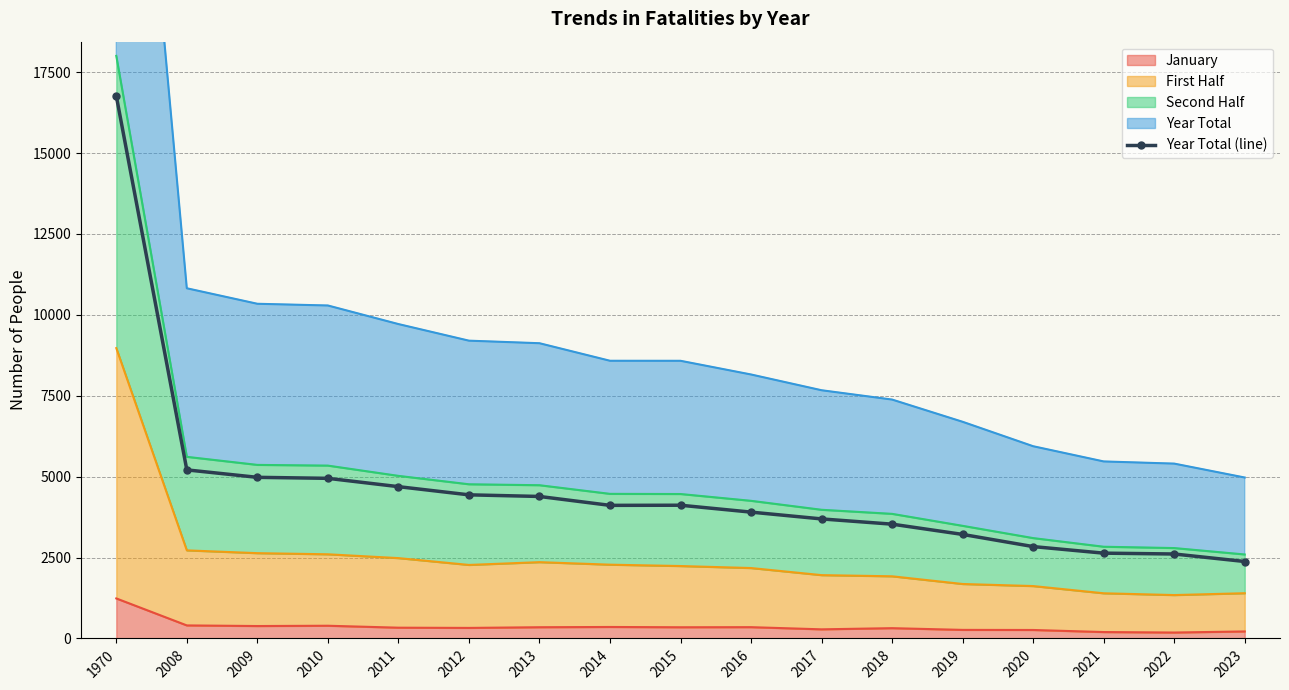

Between 2015 and 2022, which is larger?

2015